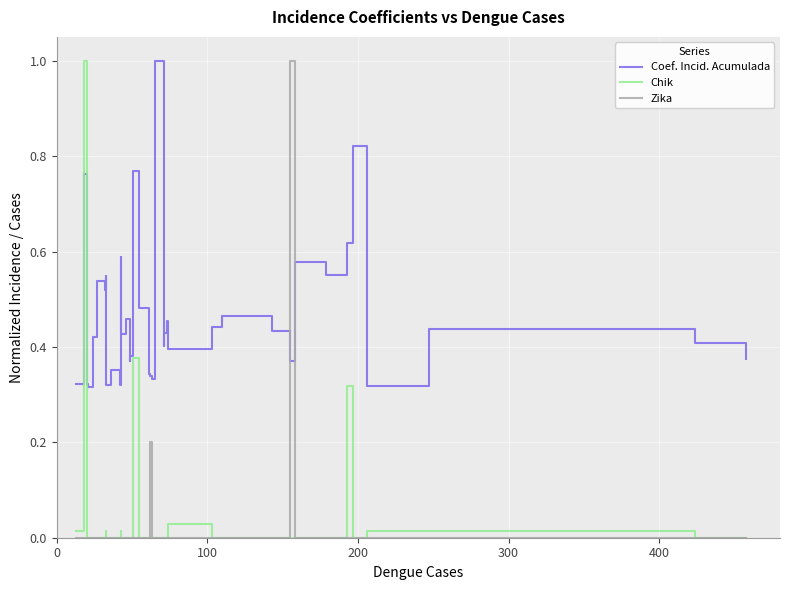

How many interior local valleys does the Coef. Incid. Acumulada series have?

12